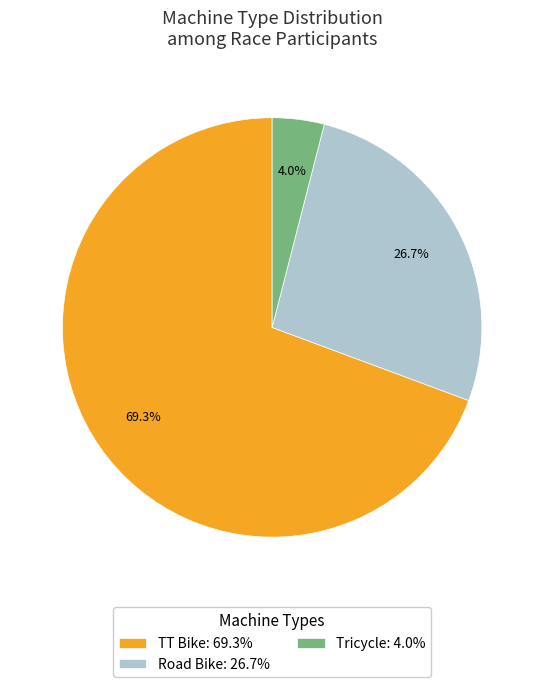

Combined, what portion of the pie is Road Bike and TT Bike?

96.0%